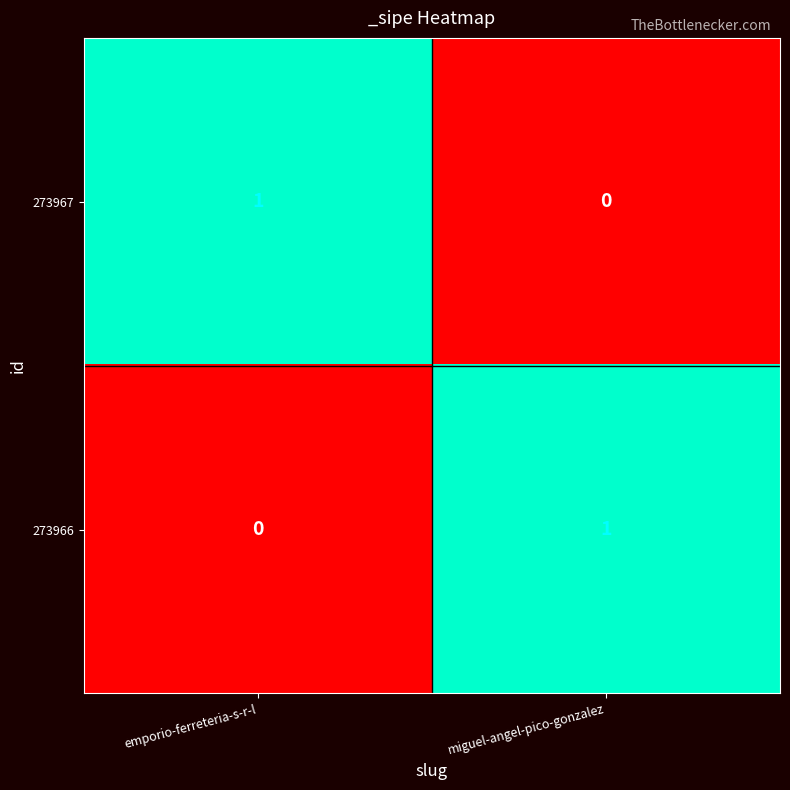

Which category has the lowest value in the 273966 series?

emporio-ferreteria-s-r-l